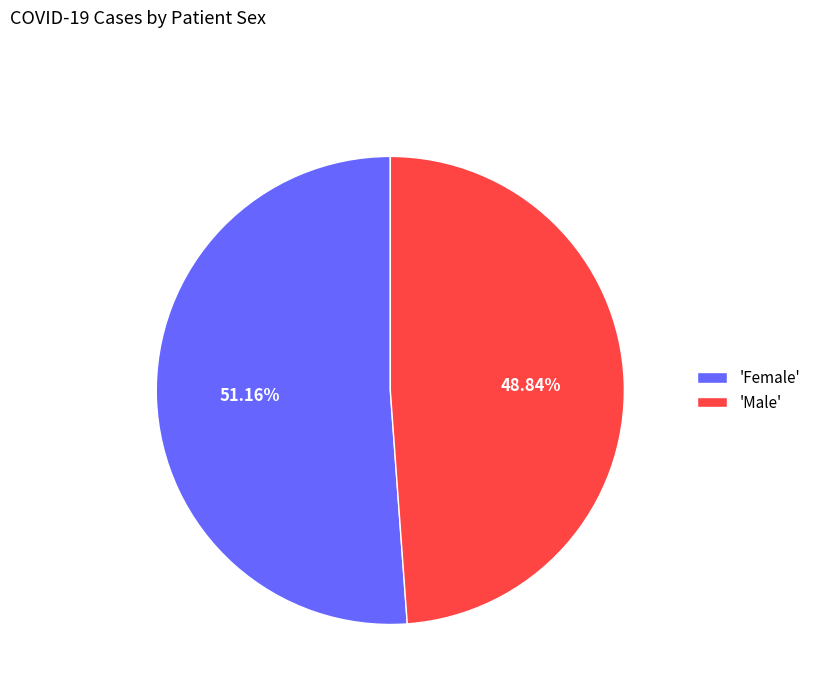

Which category has the smallest portion of the pie?

'Male'